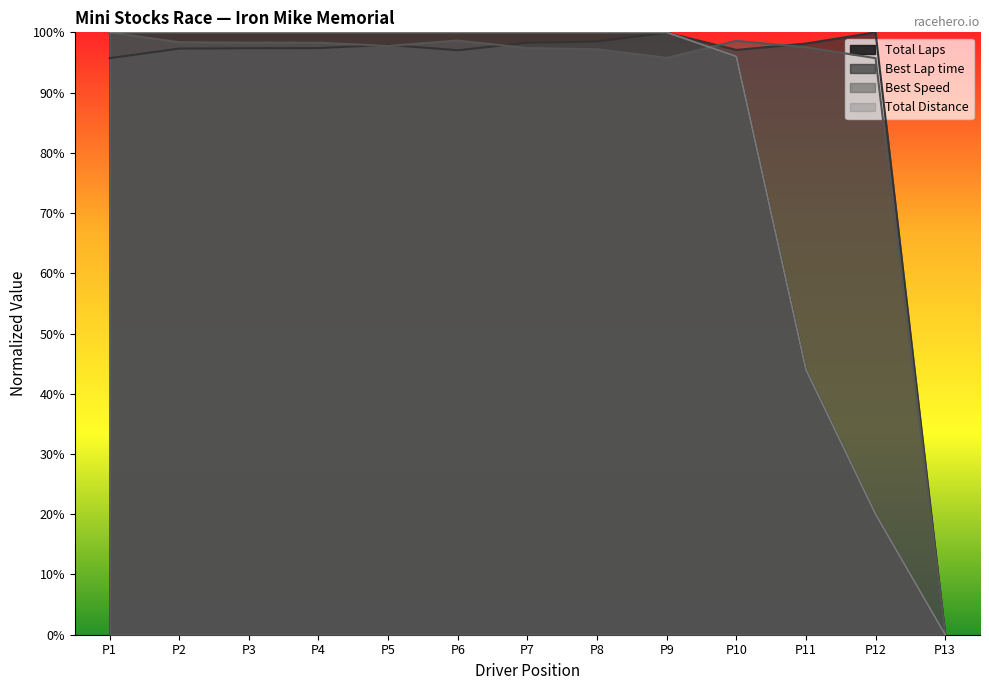

What position from the left is Shelby Avery?

10